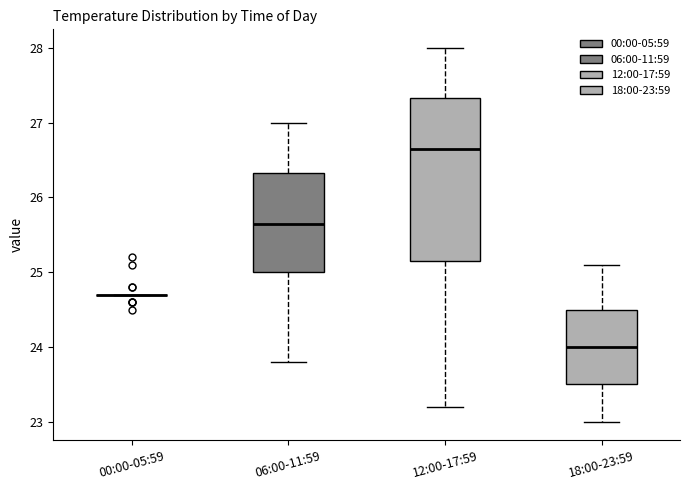

Reading left to right, read every box against the y-axis: the position of its median line, the range the box covers, and the ends of its whiskers. The values are not printed on the chart, so give them approximately, as read against the axis.

00:00-05:59: box collapsed to a line at 24.7, whiskers 24.7 to 24.7
06:00-11:59: median 25.7, box 25.0 to 26.3, whiskers 23.8 to 27.0
12:00-17:59: median 26.7, box 25.2 to 27.3, whiskers 23.2 to 28.0
18:00-23:59: median 24.0, box 23.5 to 24.5, whiskers 23.0 to 25.1